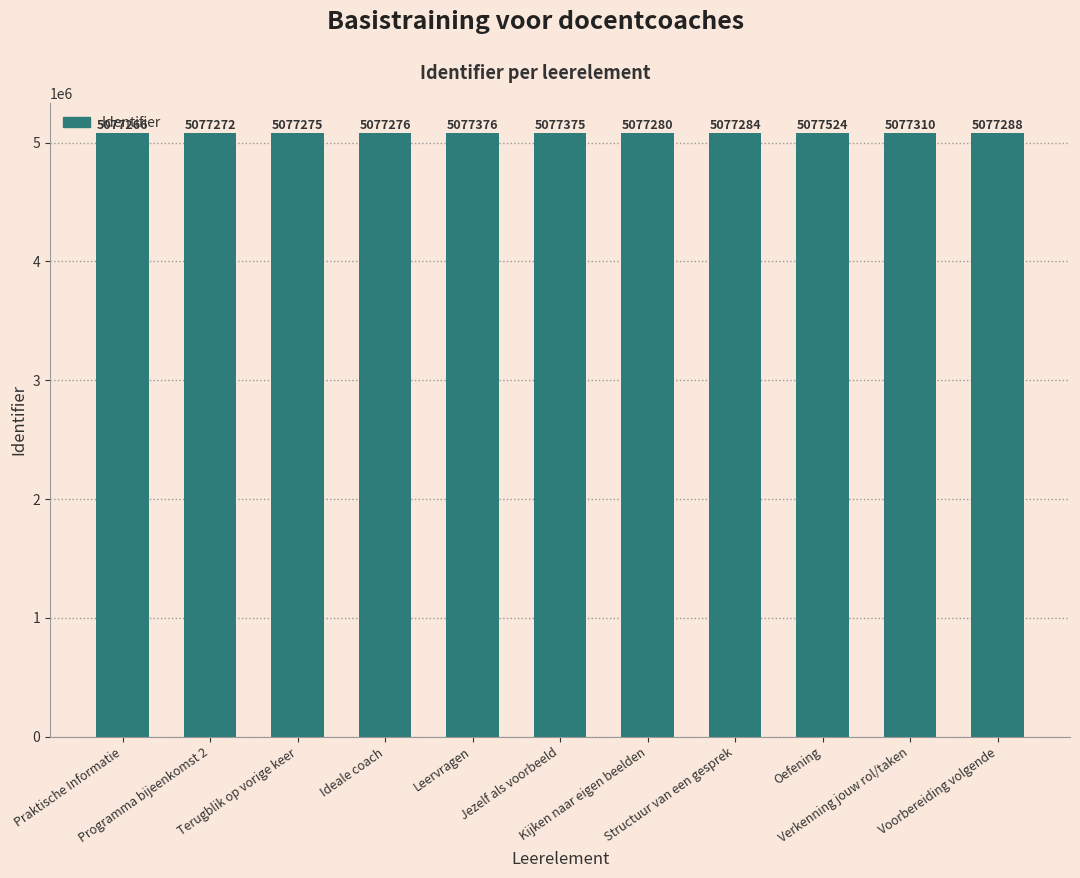

List the labels in order of value, largest first.

Oefening, Leervragen, Jezelf als voorbeeld, Verkenning jouw rol/taken, Voorbereiding volgende, Structuur van een gesprek, Kijken naar eigen beelden, Ideale coach, Terugblik op vorige keer, Programma bijeenkomst 2, Praktische Informatie